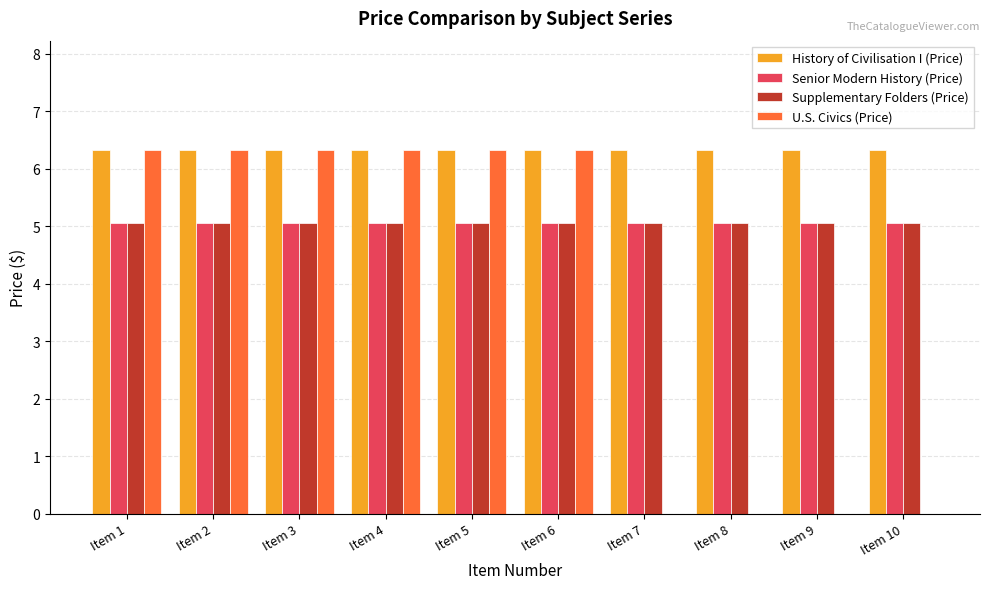

Are the bars grouped side by side (vs. stacked)?

Yes